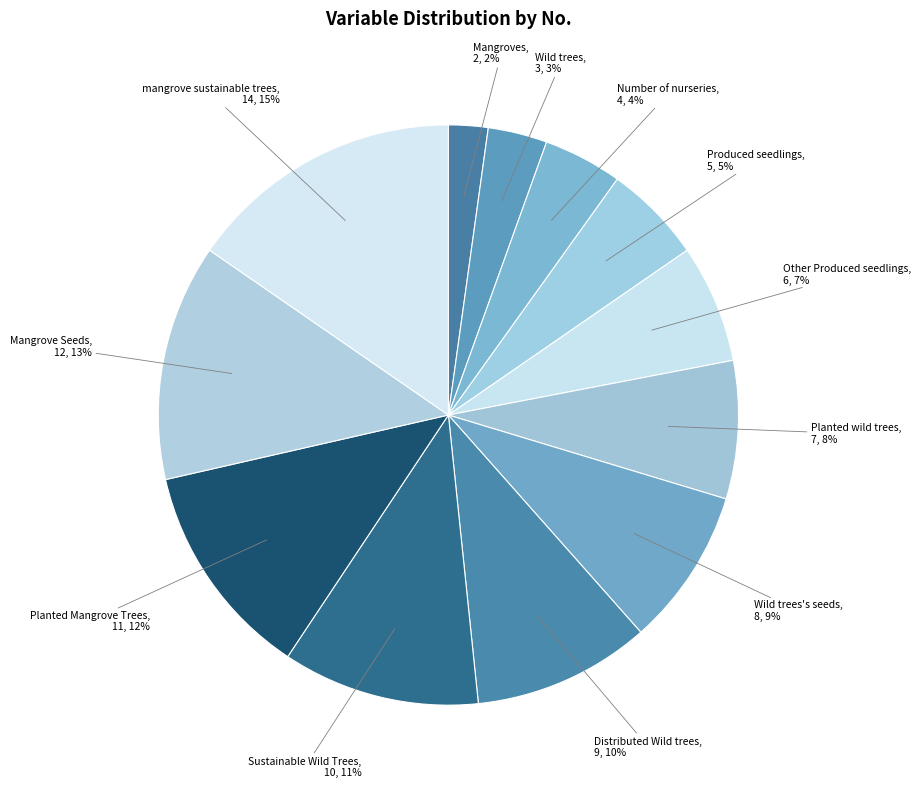

Count the number of slices in the pie.

12